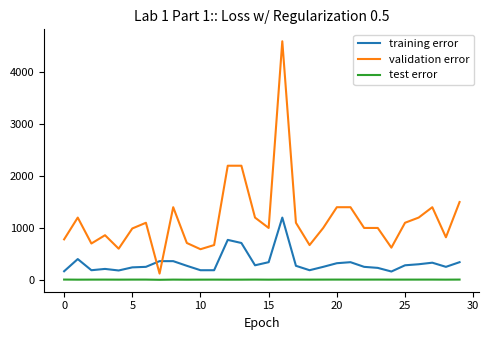

Which series has the largest range (max minus min)?

validation error